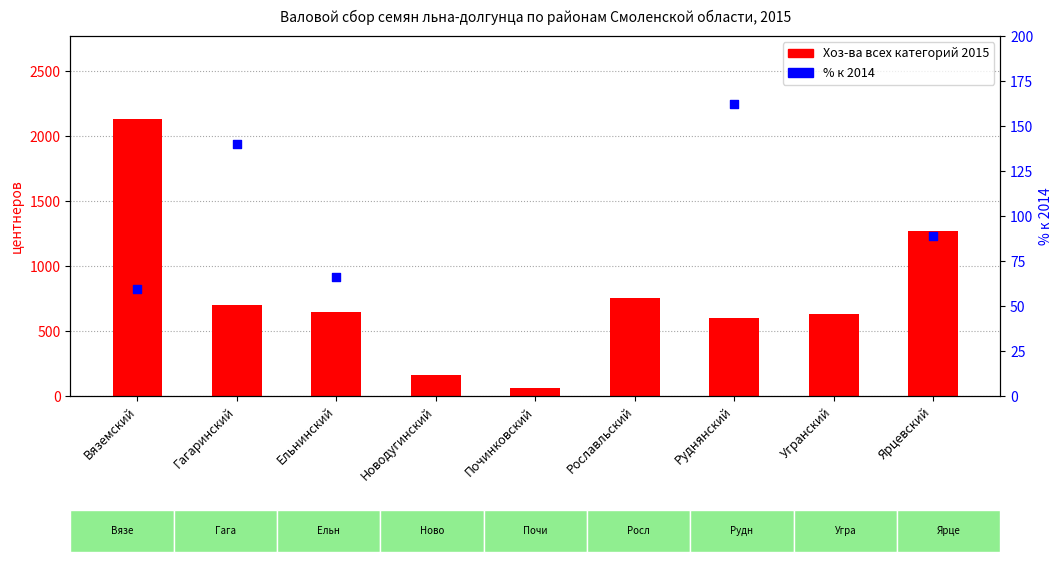

Approximately how many times larger is the value at Новодугинский compared to Руднянский?

0.3